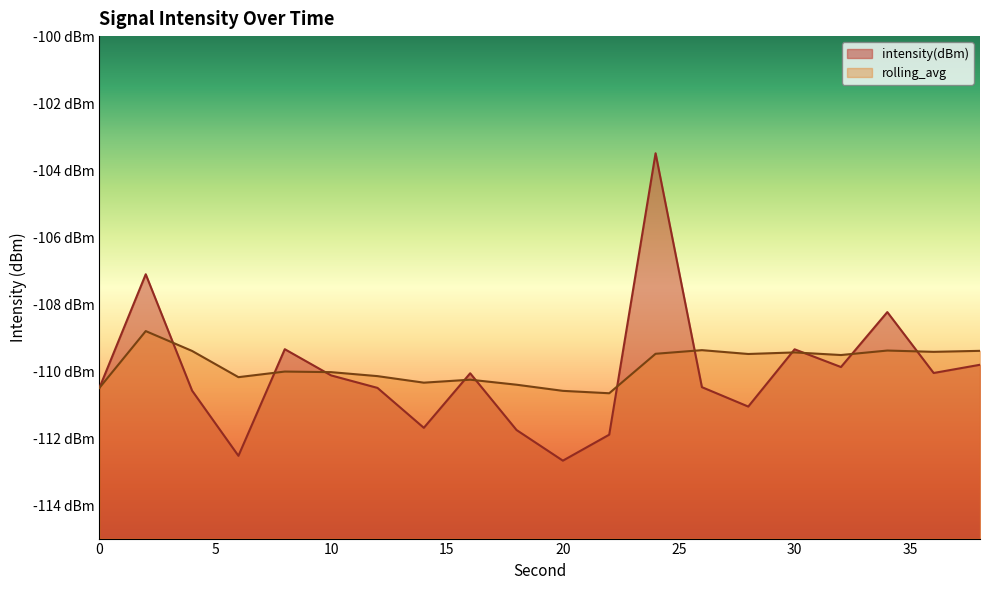

How many times do intensity(dBm) and rolling_avg cross each other?

11